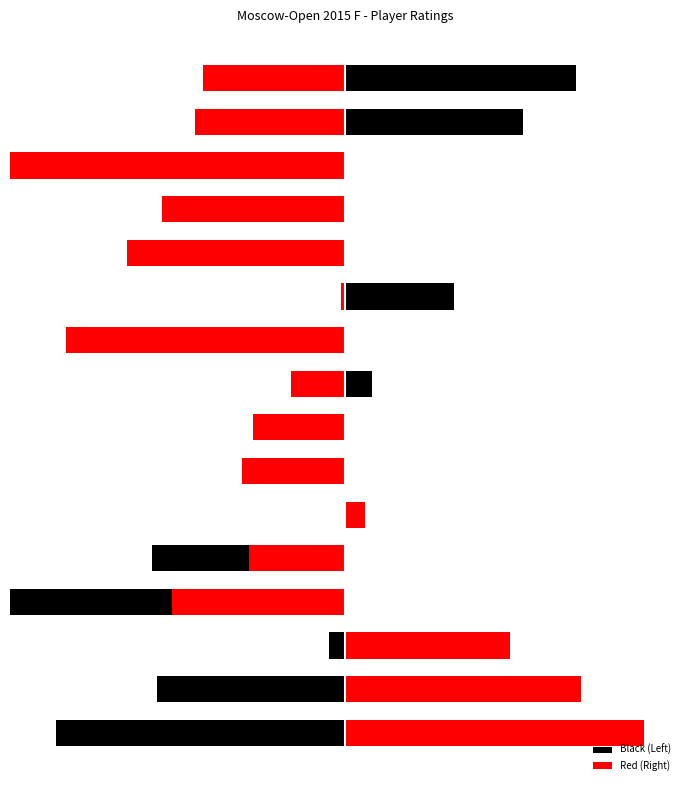

What is the label of the 6th bar from the right?

10